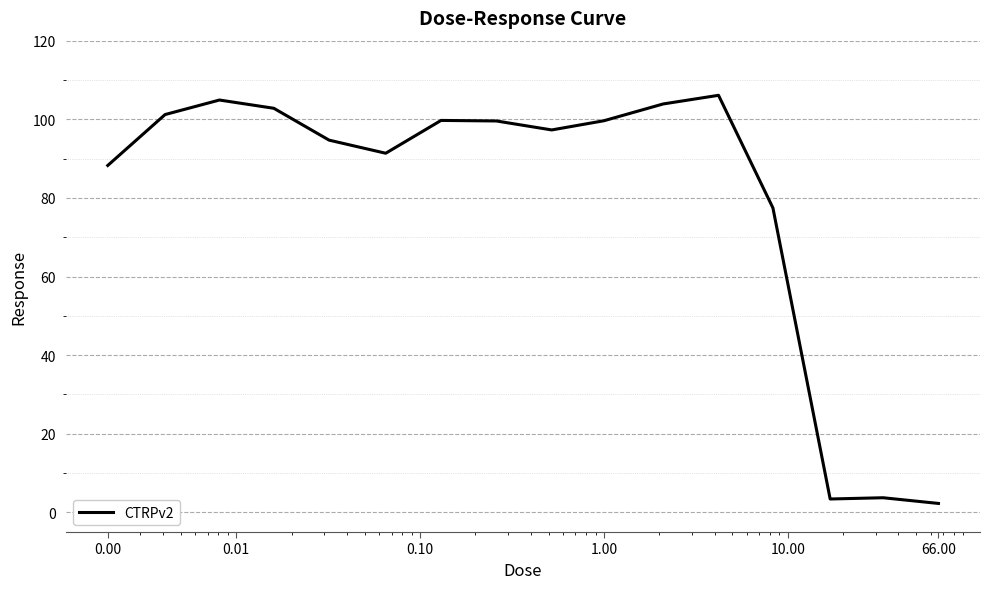

At which label does the data first exceed 99?

0.01